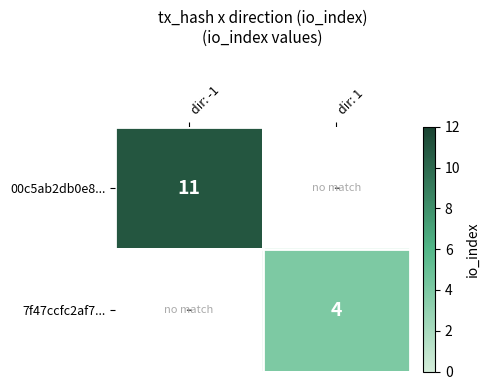

The value of 7f47ccfc2af7... at dir: 1 is 2. True or false?

False